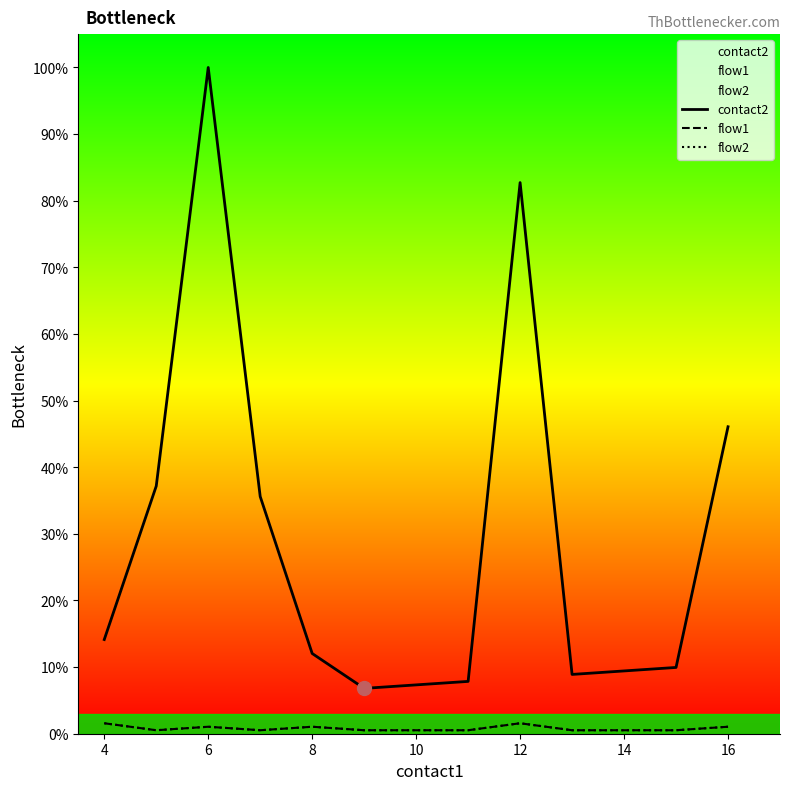

How many lines are shown in the chart?

3